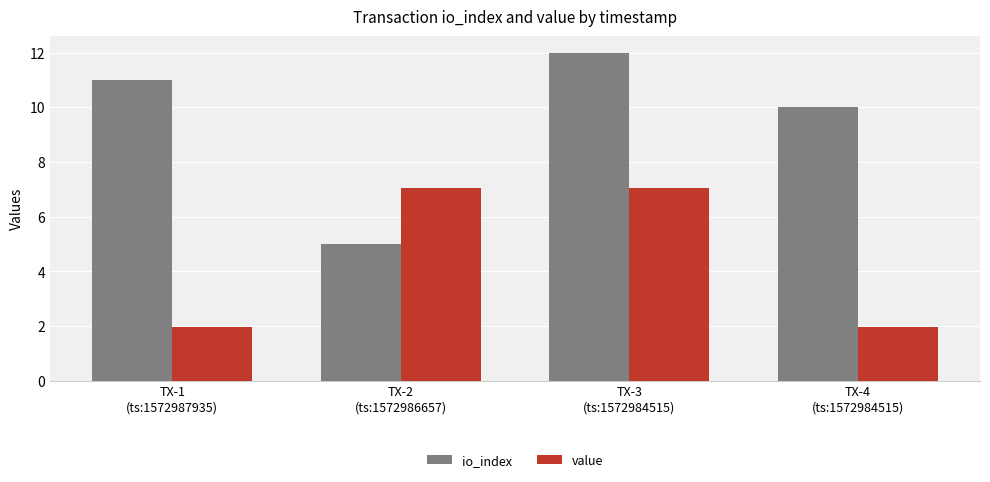

Reading left to right, extract all data points from this chart.

io_index: TX-1
(ts:1572987935)=11.0	TX-2
(ts:1572986657)=5.0	TX-3
(ts:1572984515)=12.0	TX-4
(ts:1572984515)=10.0
value: TX-1
(ts:1572987935)=1.9	TX-2
(ts:1572986657)=7.1	TX-3
(ts:1572984515)=7.1	TX-4
(ts:1572984515)=1.9